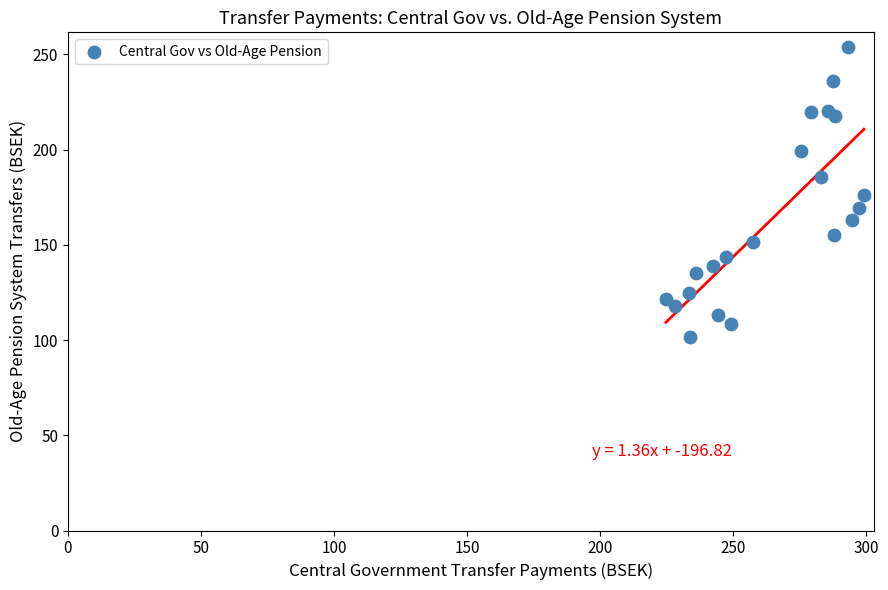

What is the range of X values (max minus min)?

74.4